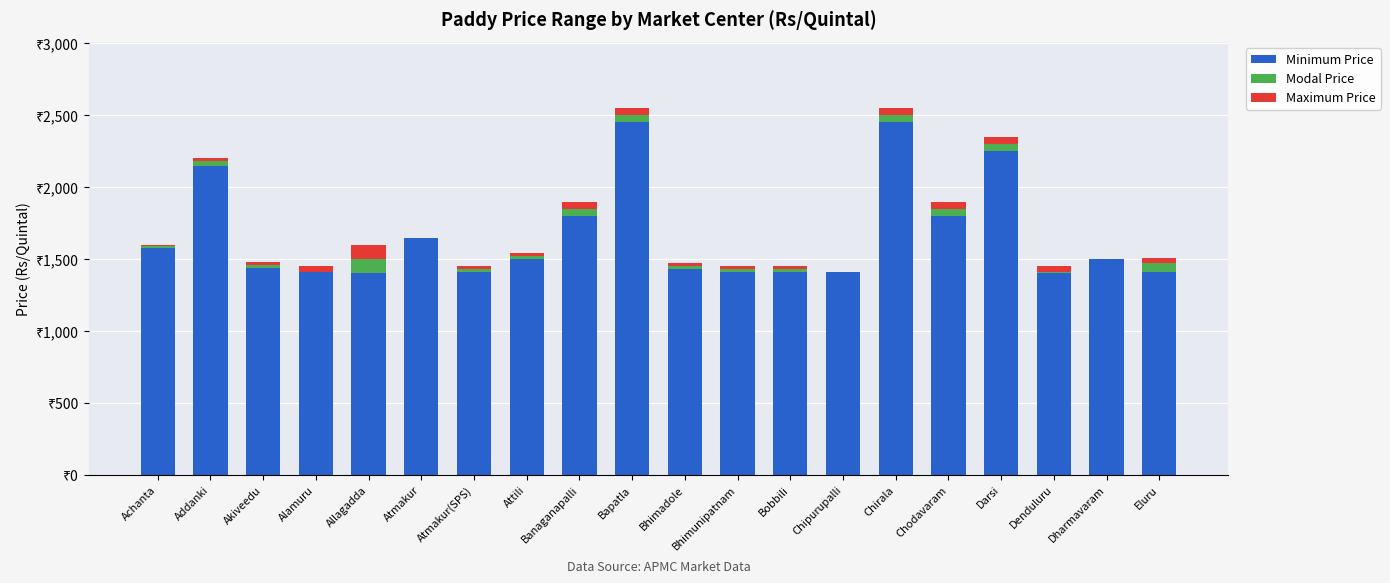

Are the bars grouped side by side (vs. stacked)?

No